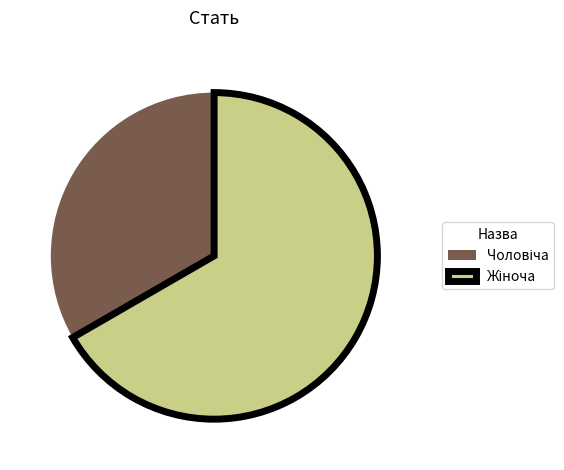

Is there a majority slice in this chart?

Yes